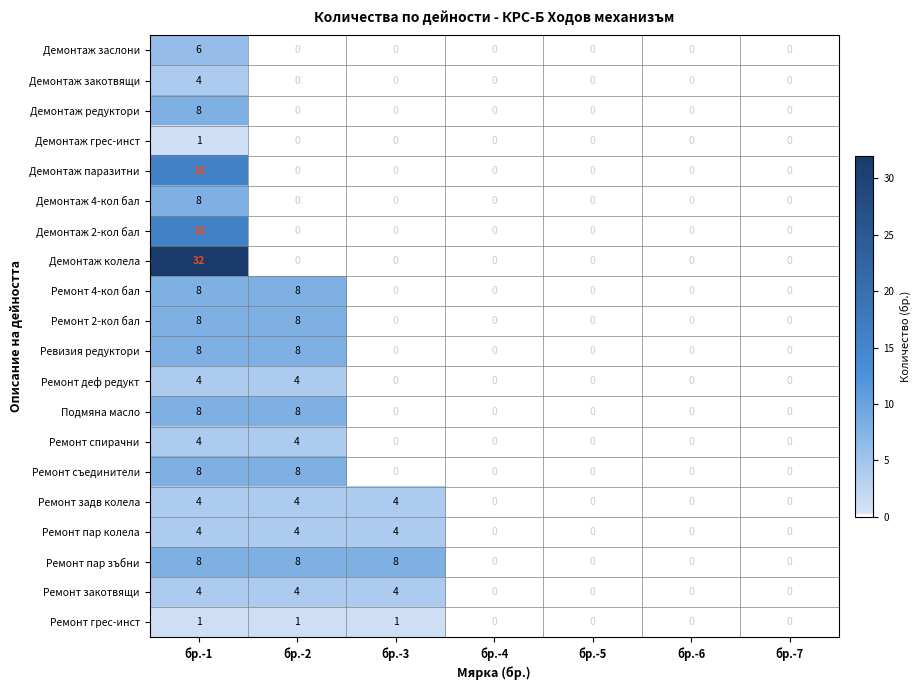

What is the sum of all Демонтаж редуктори values?

8